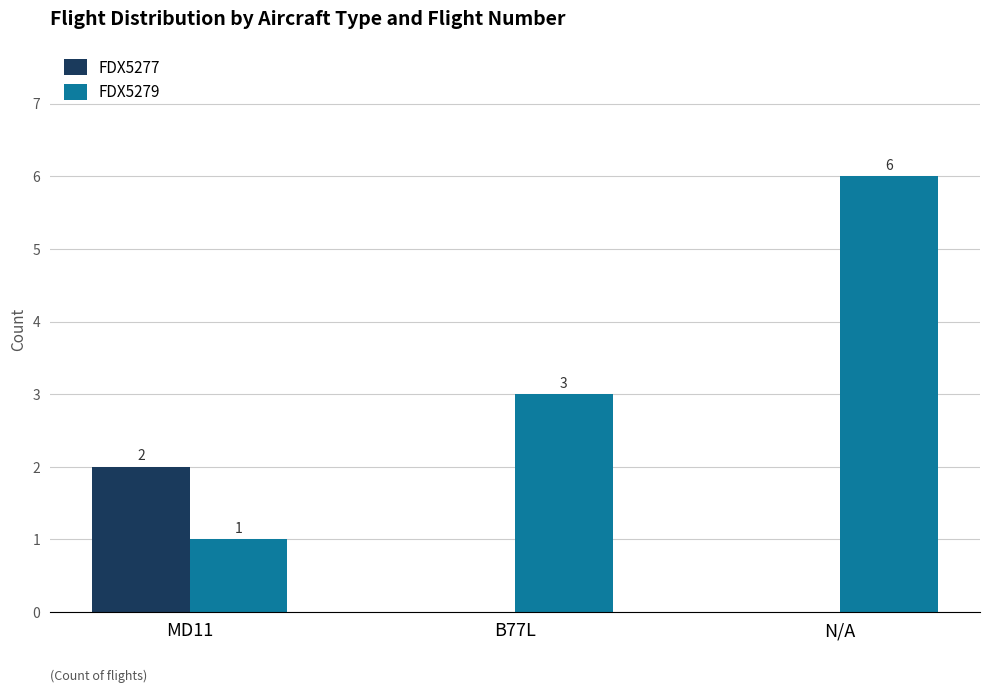

How many series are shown in this chart?

2